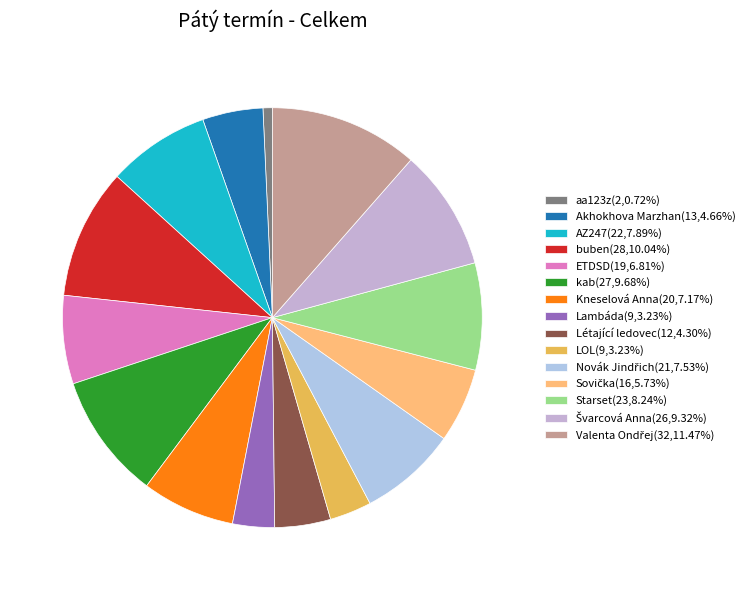

Is there any slice that represents more than half of the pie?

No